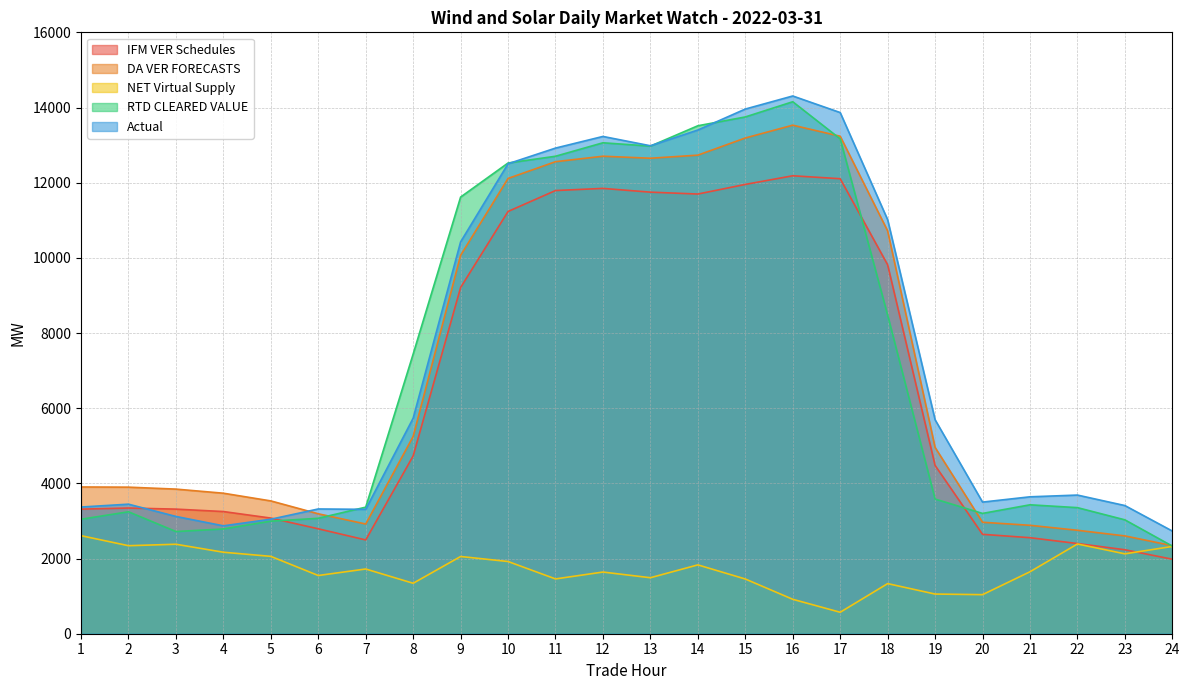

Does the chart display data point markers on the line(s)?

No